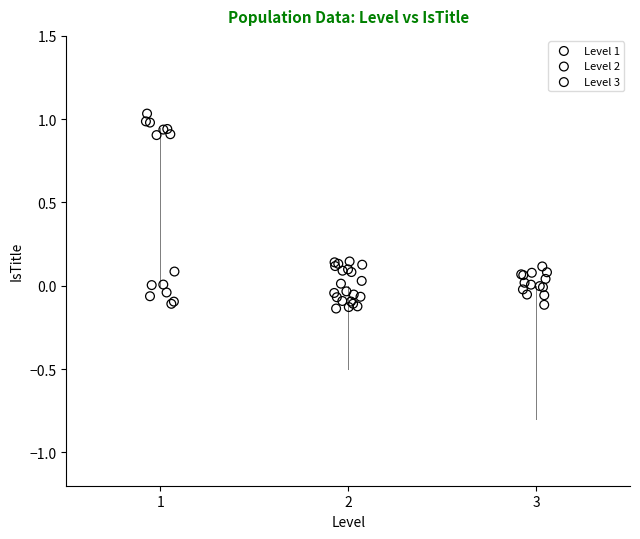

Which series has the largest Y range (max minus min)?

Level 1